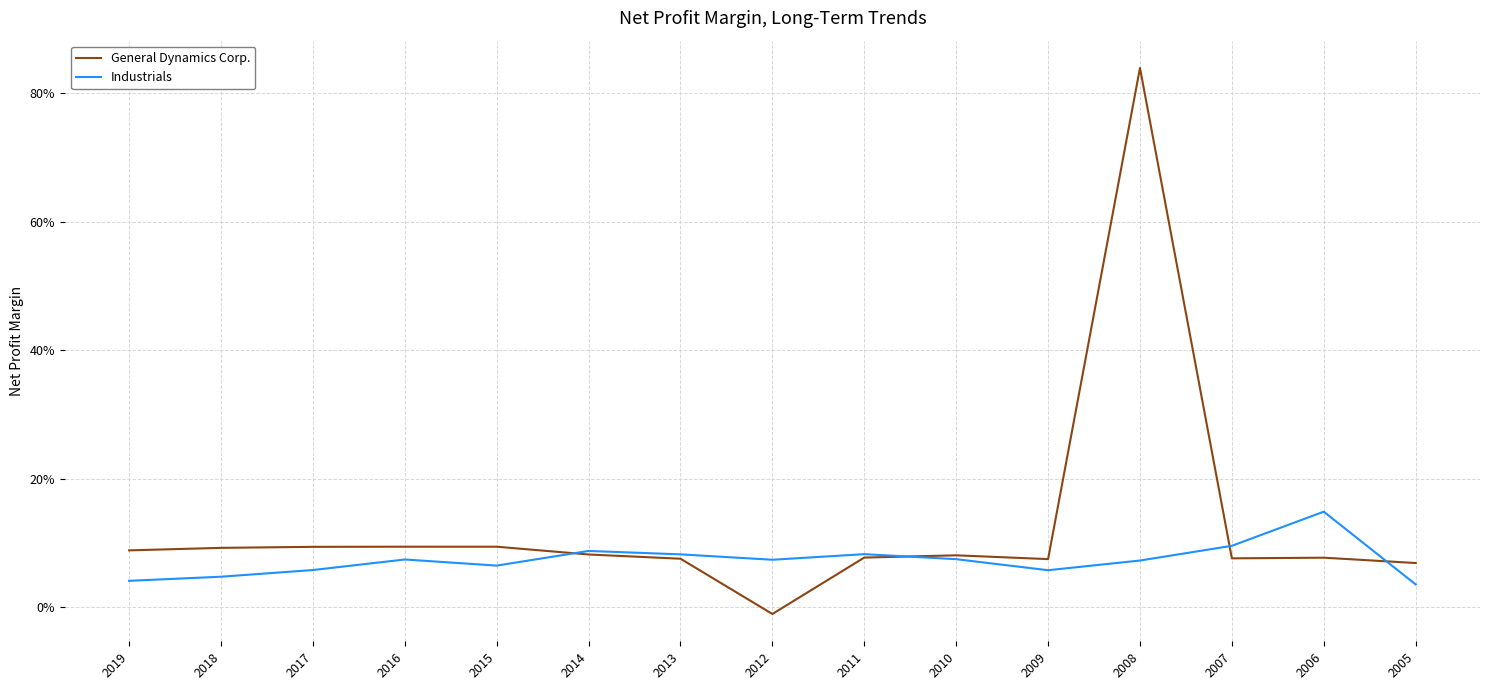

Which has a higher value, 2018 or 2012?

2018